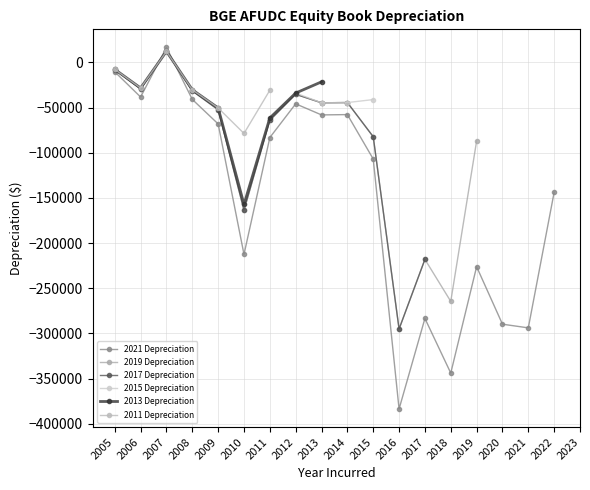

Which category has the lowest value in the 2021 Depreciation series?

2016